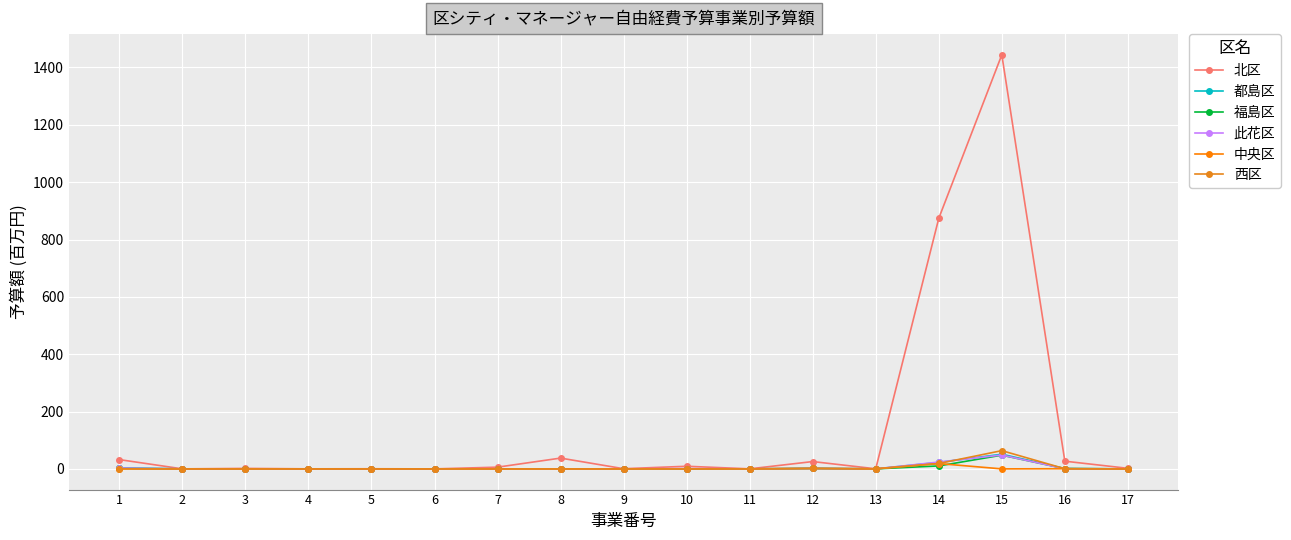

How many values in the 西区 series exceed 0?

6